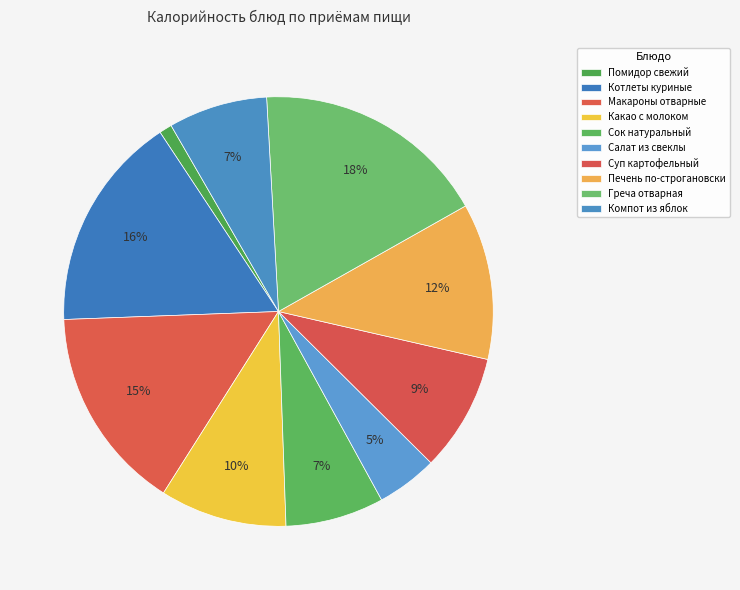

What percentage is the Макароны отварные slice, to the nearest percent?

15%